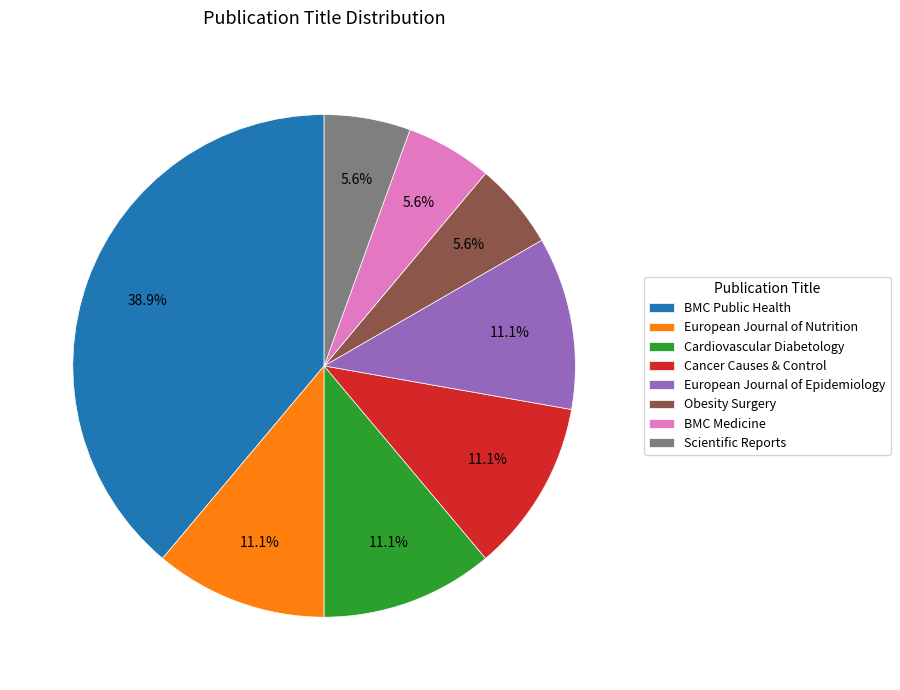

Which category has the biggest portion of the pie?

BMC Public Health